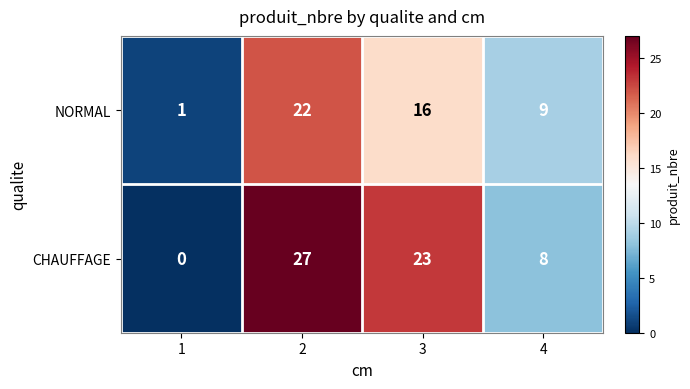

Is it true that NORMAL equals 3 at 3?

False